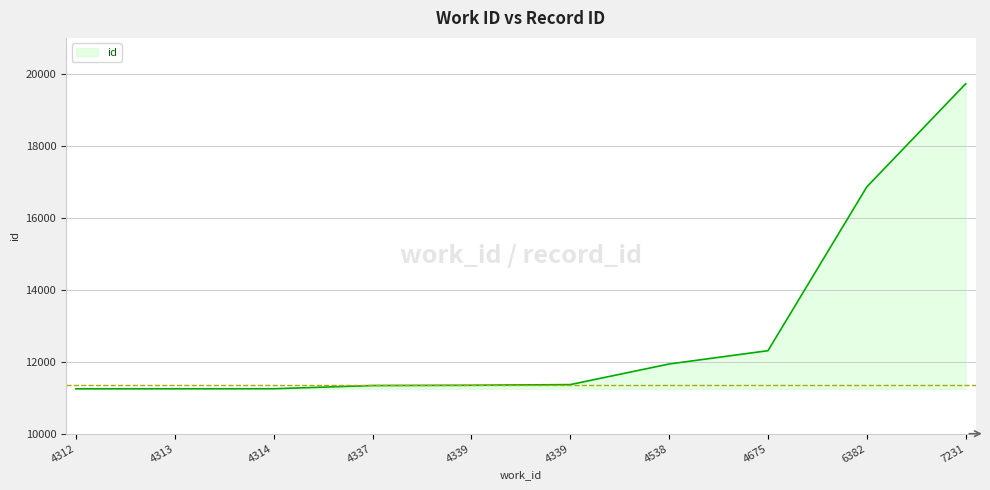

Reading left to right, what are all the values shown in this chart?

4312=11247	4313=11248	4314=11249	4337=11338	4339=11346	4339=11364	4538=11937	4675=12307	6382=16861	7231=19726